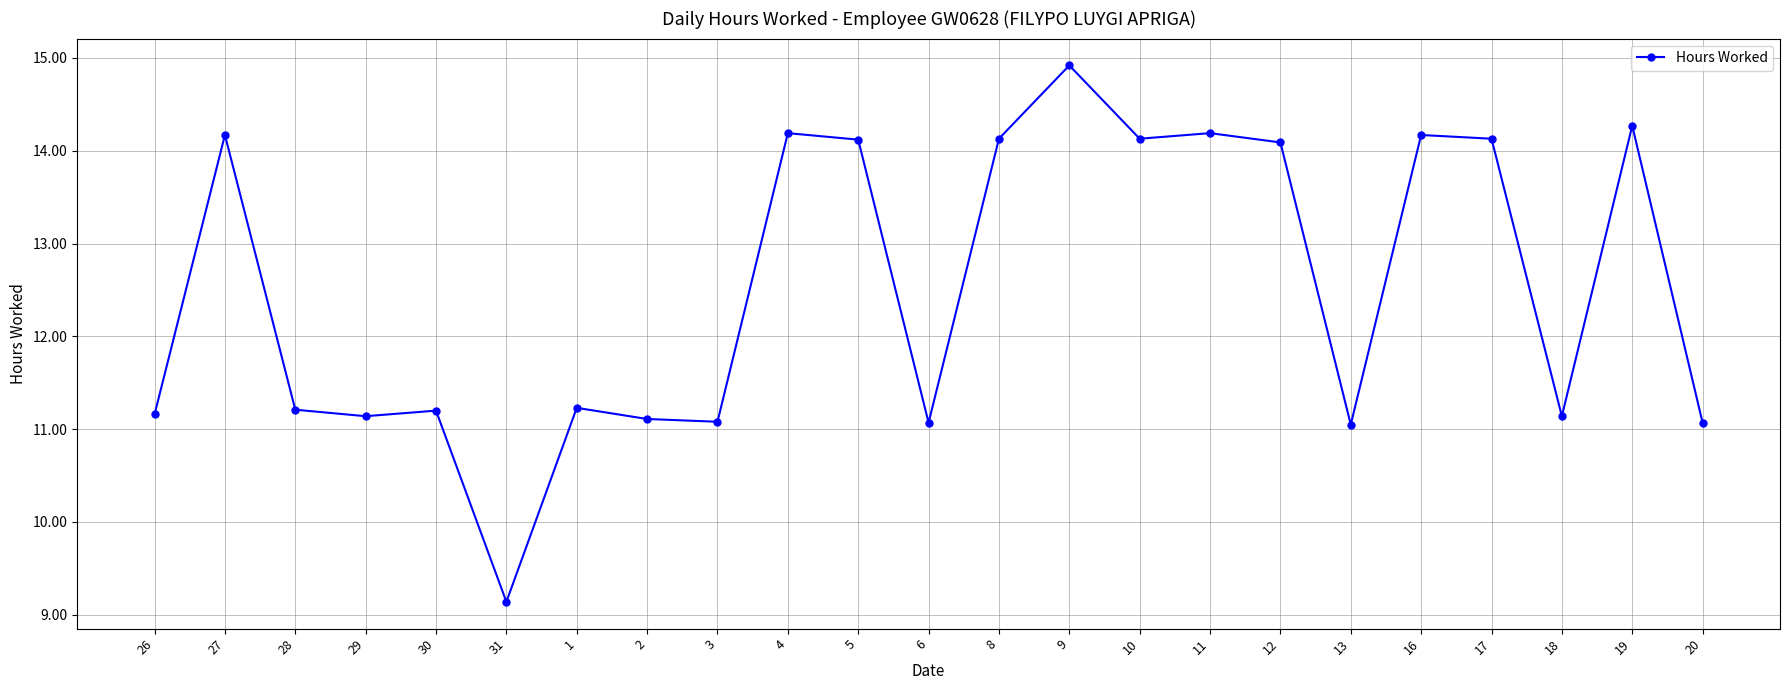

What is the difference between the values at 12 and 6?

3.0